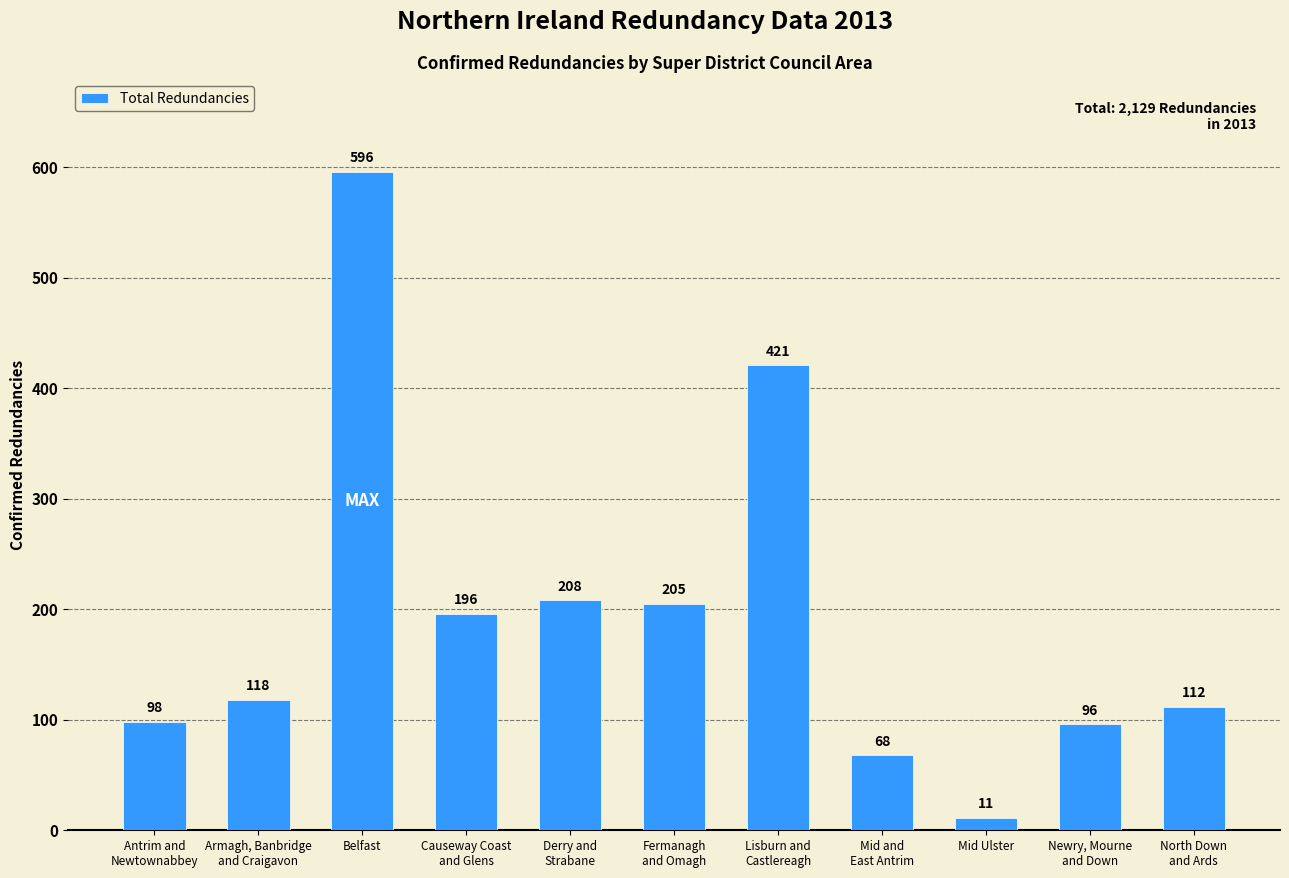

How many distinct data groups are displayed?

1